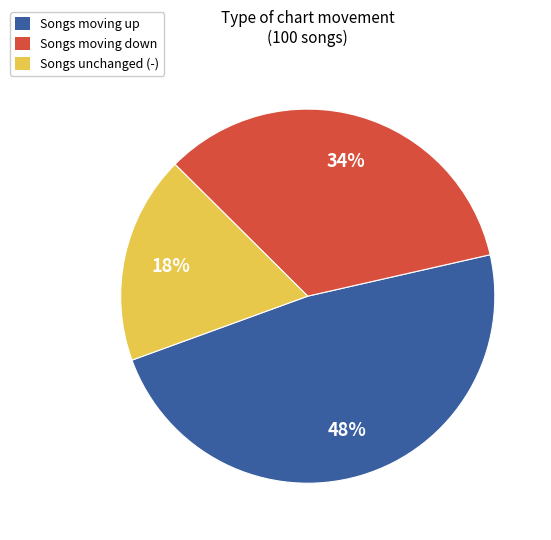

Is there a majority slice in this chart?

No